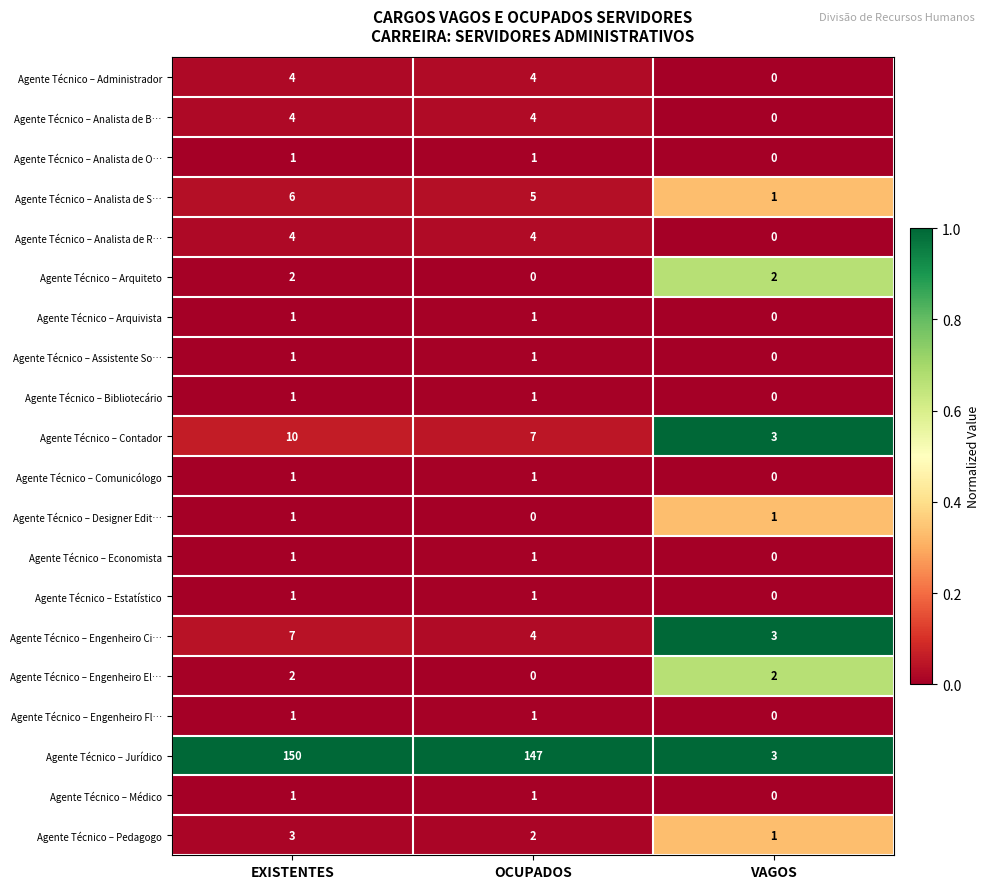

What is the sum of the Agente Técnico – Jurídico values at EXISTENTES and VAGOS?

153